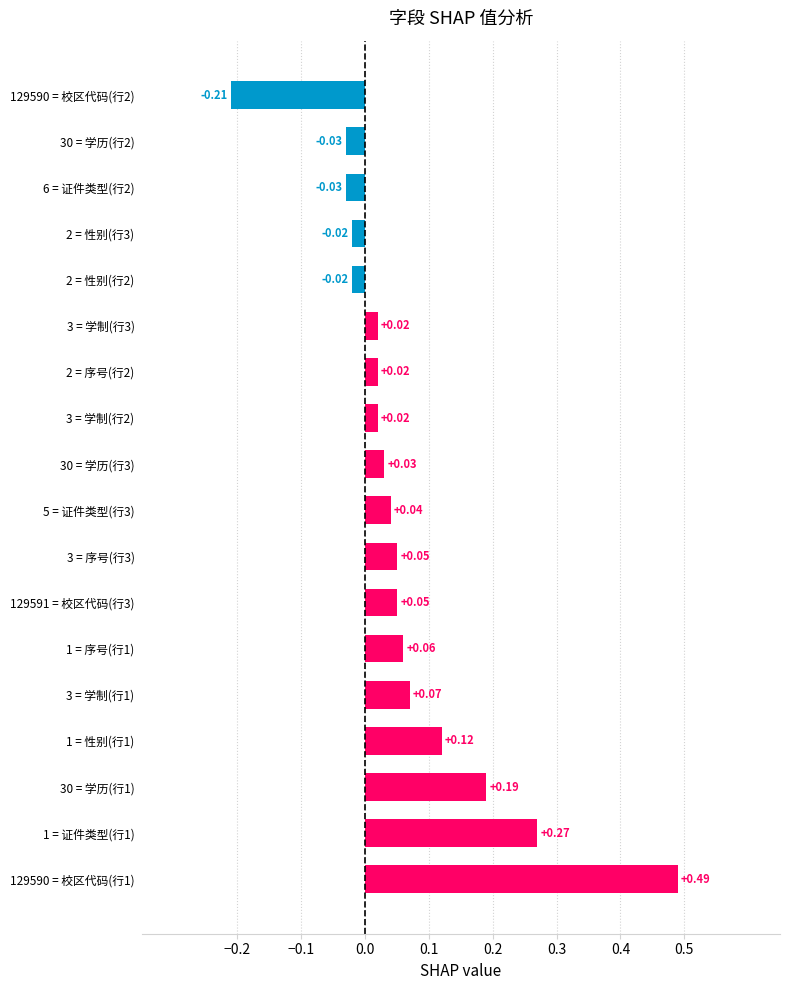

What is the sum of all values?

1.1